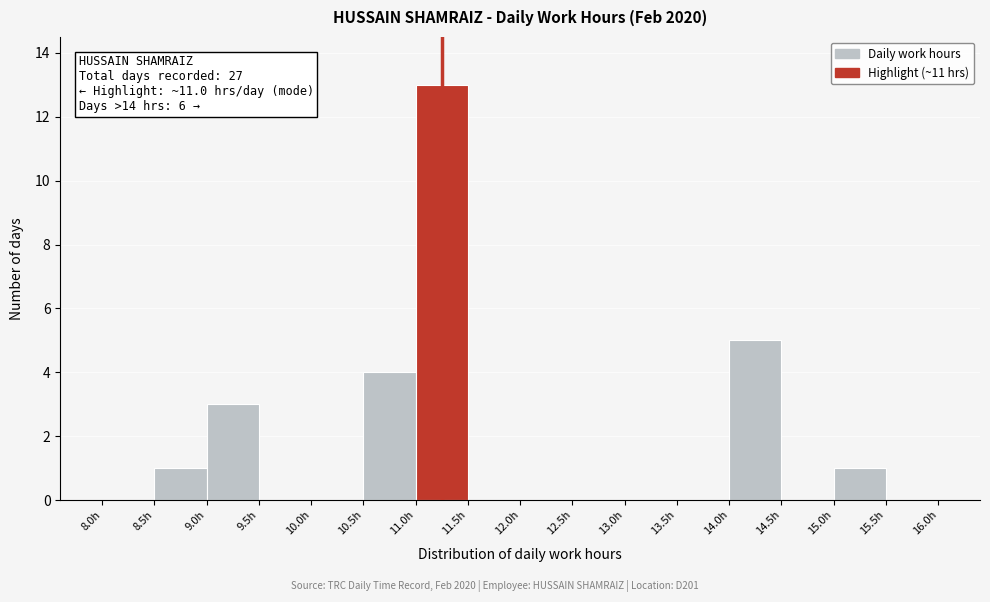

Over which range of the x-axis is the bar tallest?

11.0 to 11.5